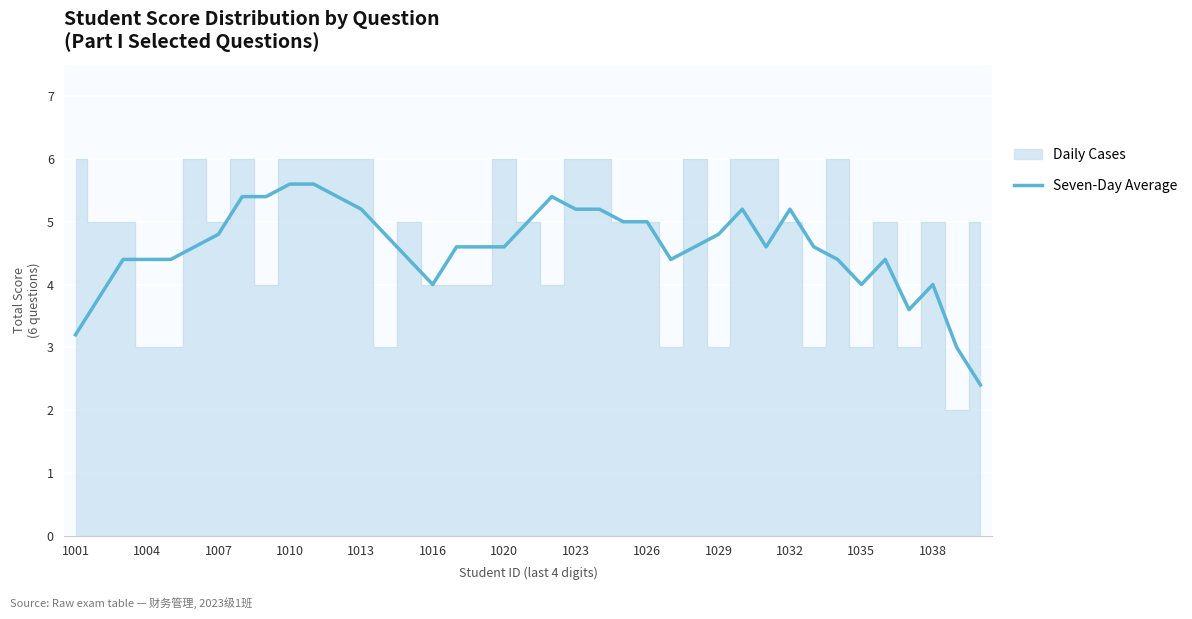

Where is the data nearest to the value 4?

1016